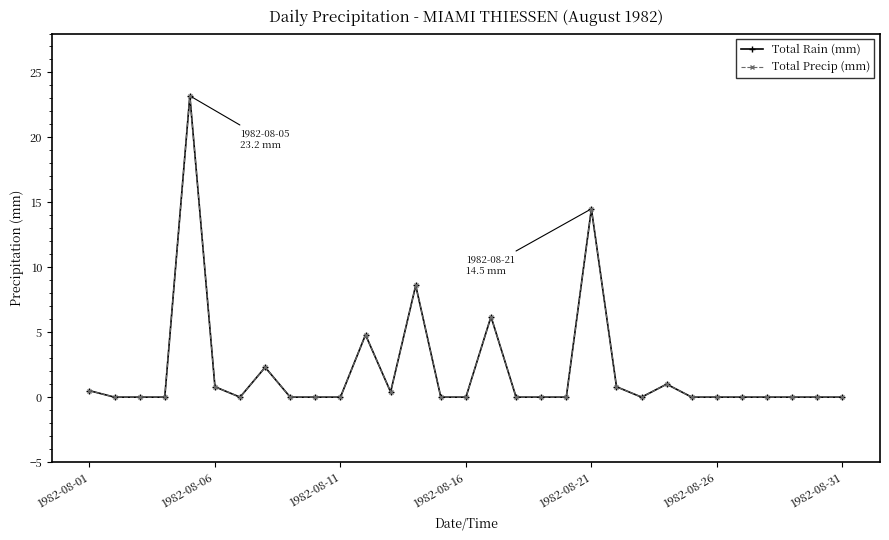

Does the chart have visible grid lines?

No